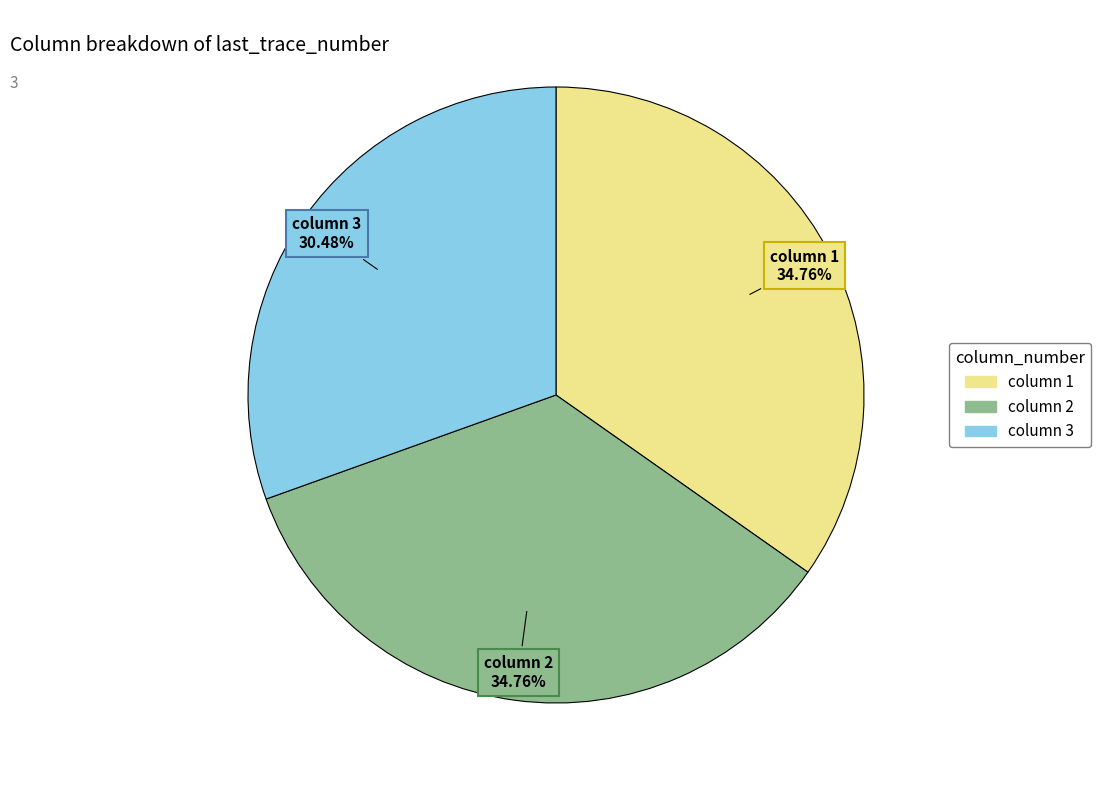

Does any single category account for the majority?

No